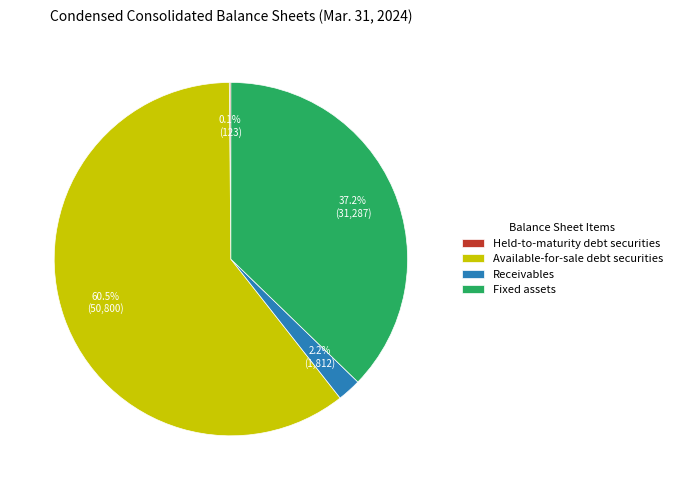

What portion of the pie excludes Fixed assets?

62.8%